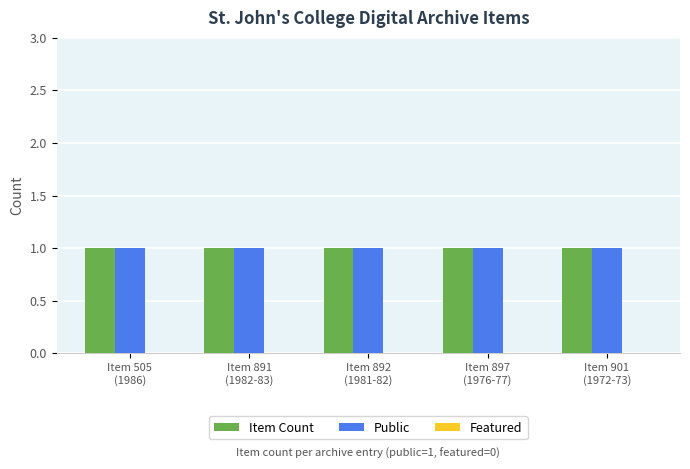

Is it true that Public equals 2 at Item 891
(1982-83)?

False